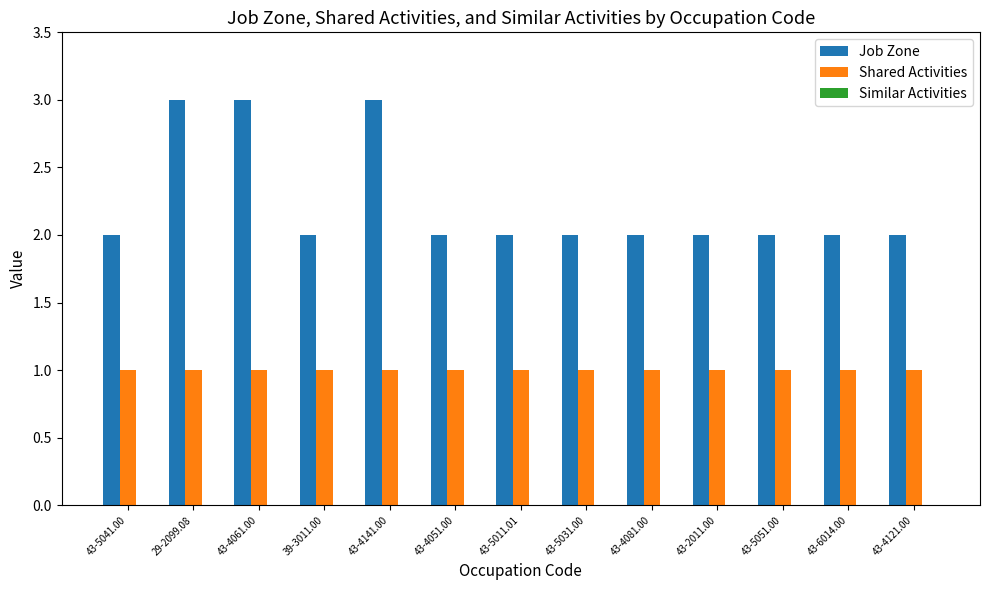

Rank the series by their maximum value, from lowest to highest.

Shared Activities, Job Zone